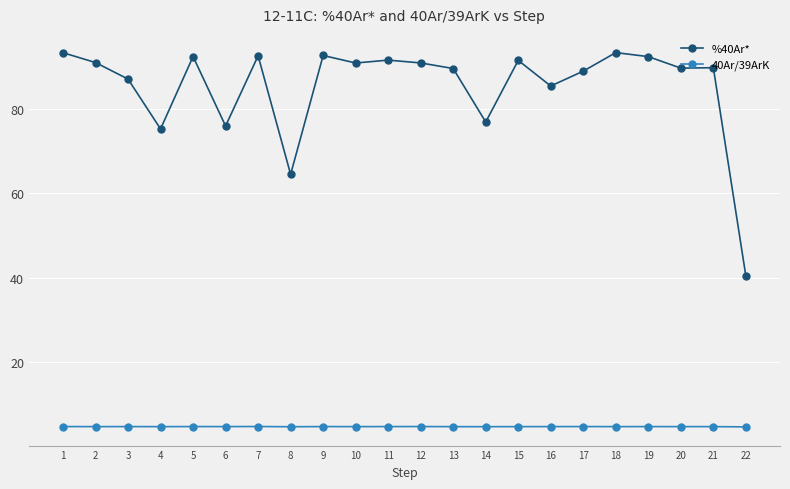

How many data points does each series have?

22